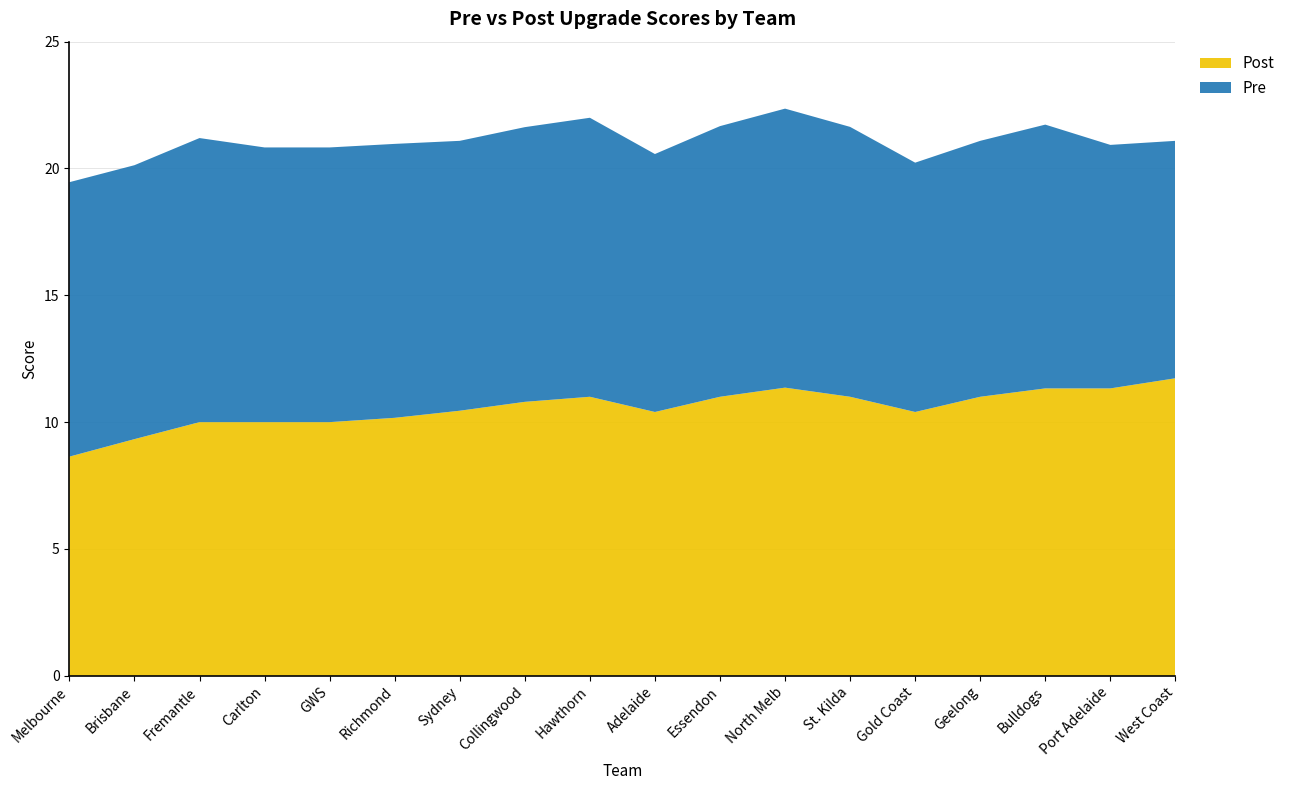

Reading left to right, transcribe all the data shown in this chart.

Pre: Melbourne=10.8	Brisbane=10.8	Fremantle=11.2	Carlton=10.8	GWS=10.8	Richmond=10.8	Sydney=10.6	Collingwood=10.8	Hawthorn=11.0	Adelaide=10.2	Essendon=10.7	North Melb=11.0	St. Kilda=10.6	Gold Coast=9.8	Geelong=10.1	Bulldogs=10.4	Port Adelaide=9.6	West Coast=9.4
Post: Melbourne=8.6	Brisbane=9.3	Fremantle=10.0	Carlton=10.0	GWS=10.0	Richmond=10.2	Sydney=10.4	Collingwood=10.8	Hawthorn=11.0	Adelaide=10.4	Essendon=11.0	North Melb=11.4	St. Kilda=11.0	Gold Coast=10.4	Geelong=11.0	Bulldogs=11.3	Port Adelaide=11.3	West Coast=11.7